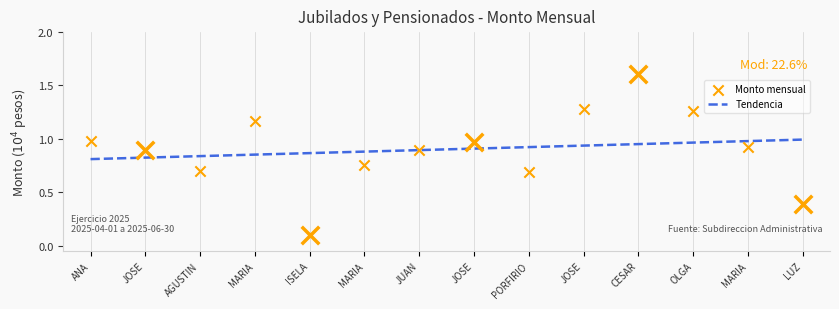

Is the value of Monto mensual at LUZ greater than the value of Tendencia at AGUSTIN?

No